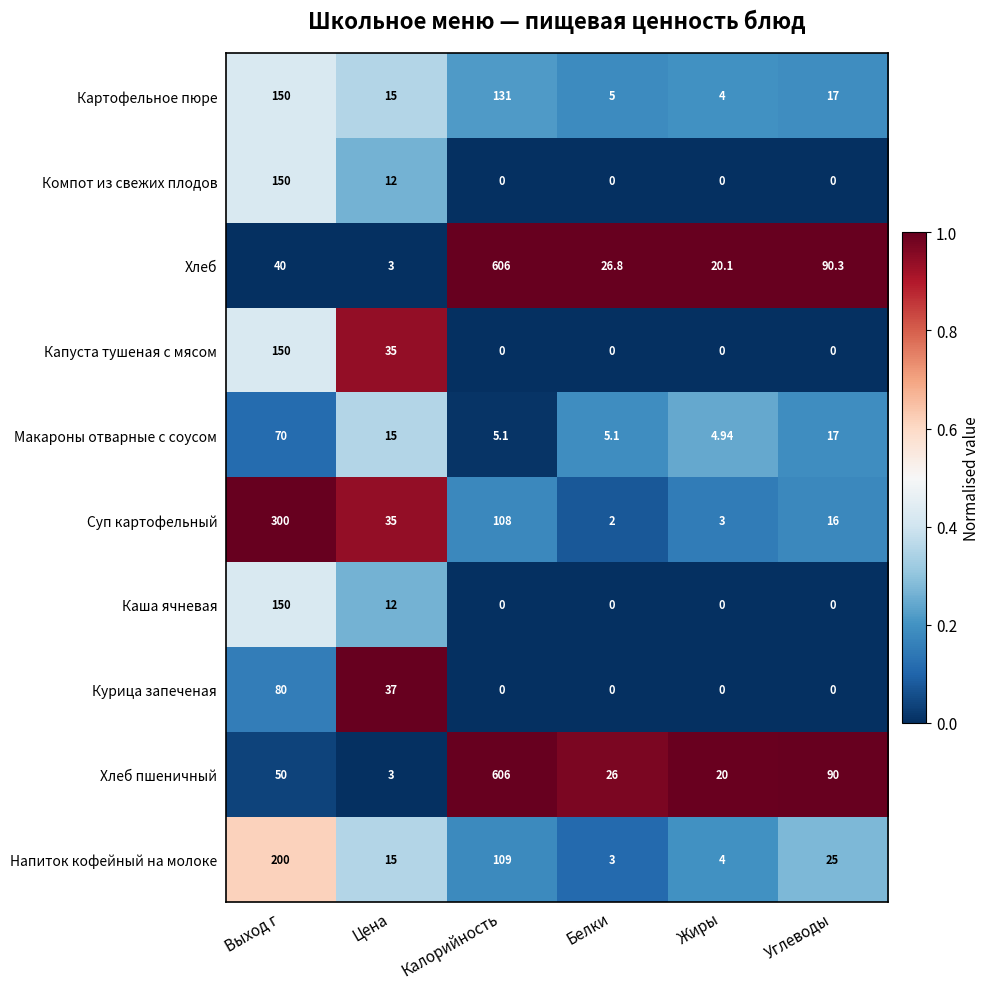

At which label does Суп картофельный reach its minimum?

Белки